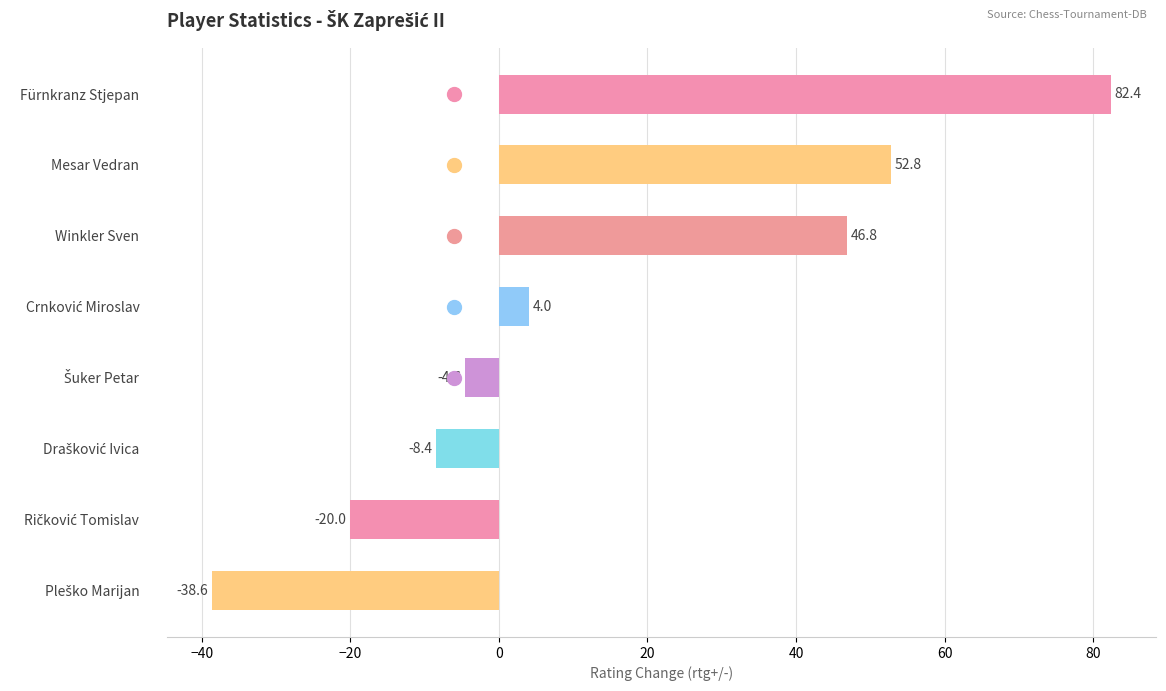

Reading top to bottom, what are all the values shown in this chart?

82.4	52.8	46.8	4.0	-4.6	-8.4	-20.0	-38.6